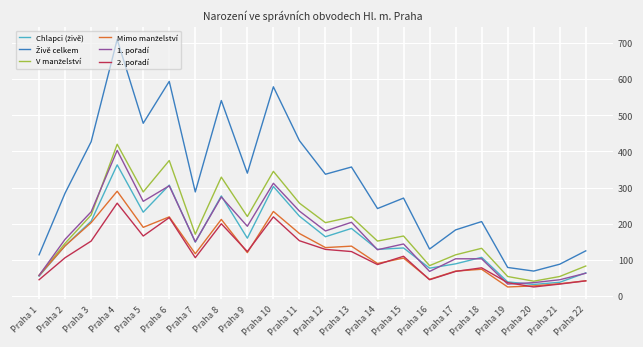

Is this an area chart (filled region under the line)?

No